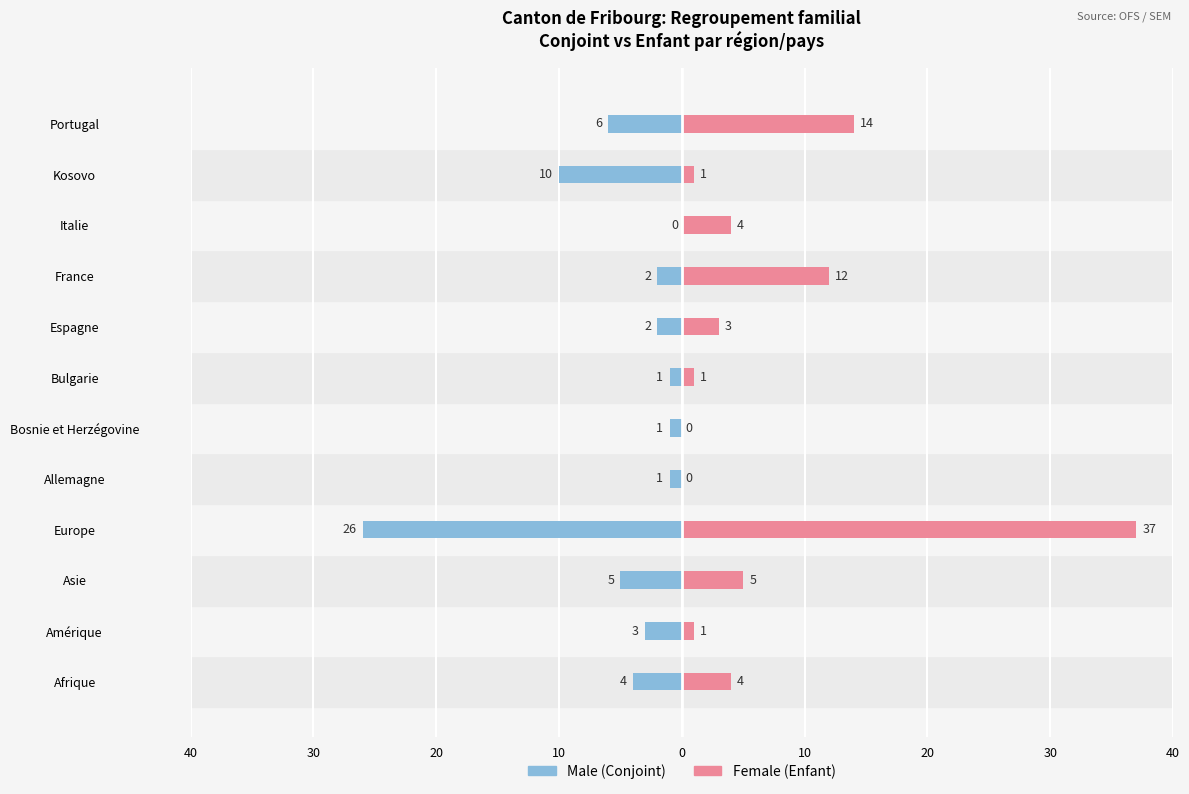

Which series has the widest spread of values?

Female (Enfant)